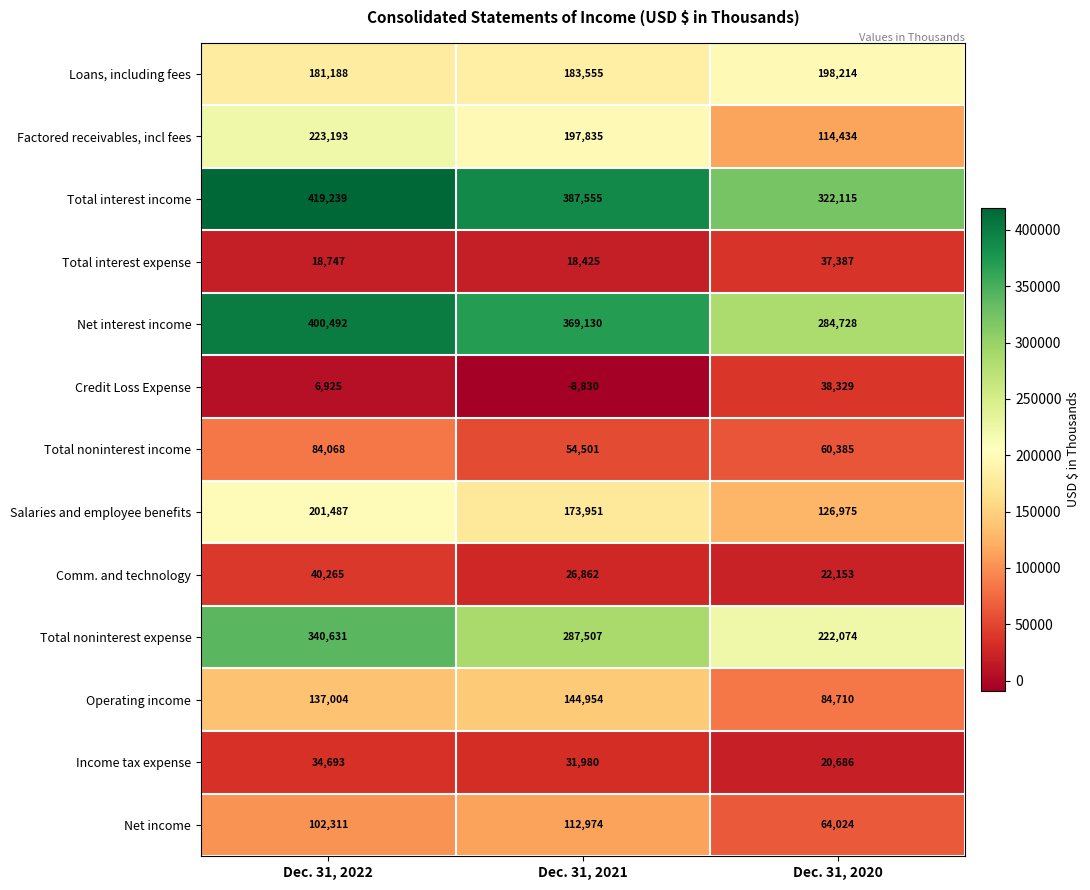

Rank the series at Dec. 31, 2021 from highest to lowest value.

Total interest income, Net interest income, Total noninterest expense, Factored receivables, incl fees, Loans, including fees, Salaries and employee benefits, Operating income, Net income, Total noninterest income, Income tax expense, Comm. and technology, Total interest expense, Credit Loss Expense